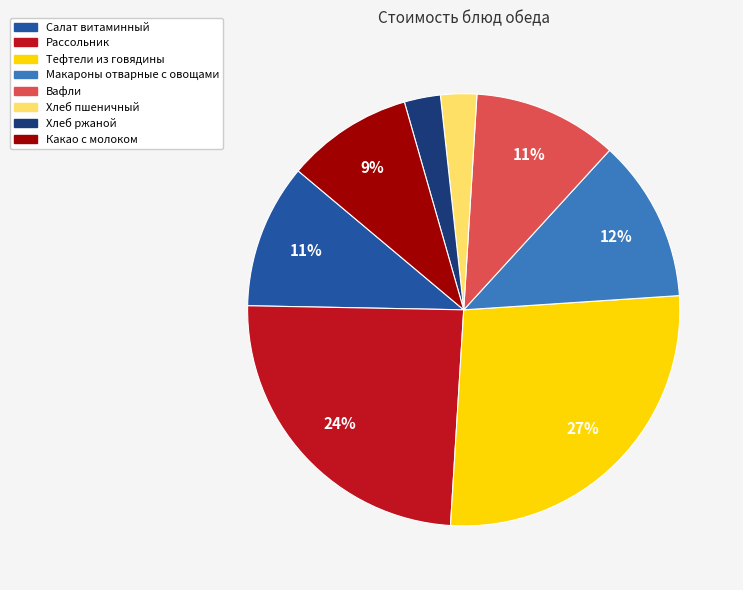

Is there any slice that represents more than half of the pie?

No